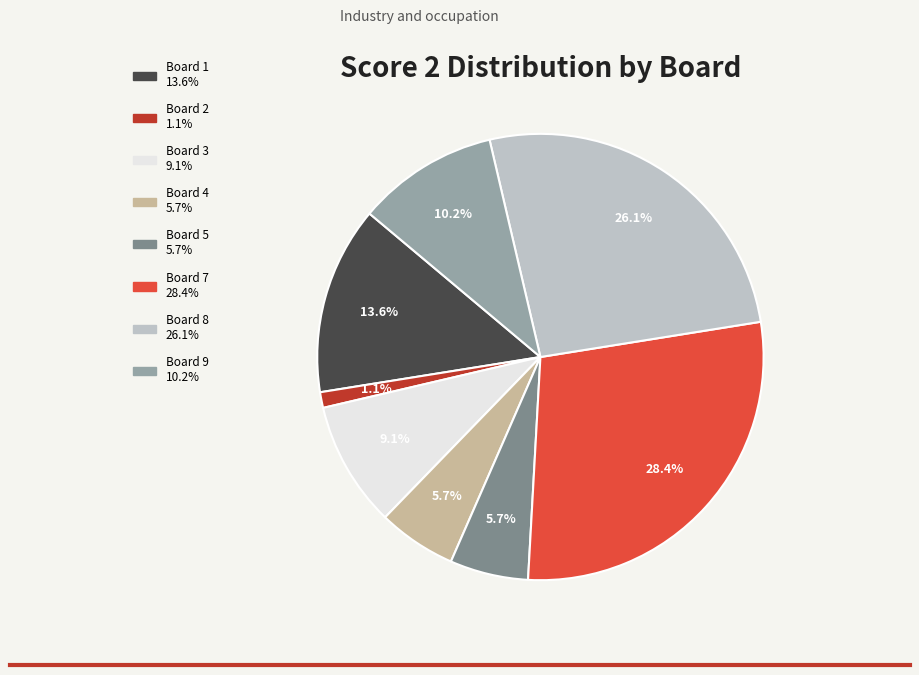

Does any single category account for the majority?

No